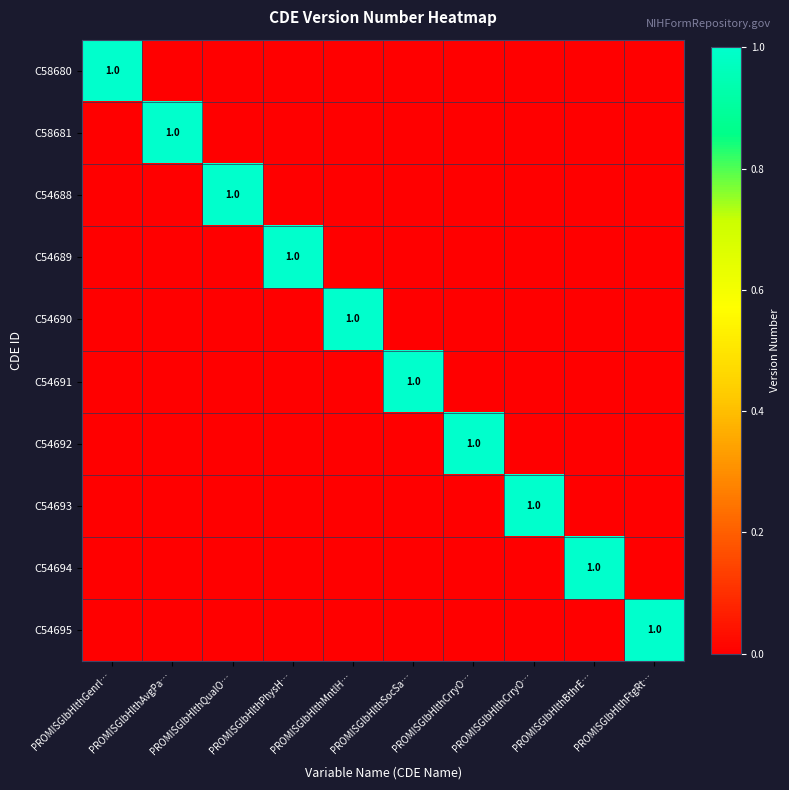

The C58681 series shows -1 at PROMISGlbHlthCrryO…. True or false?

False